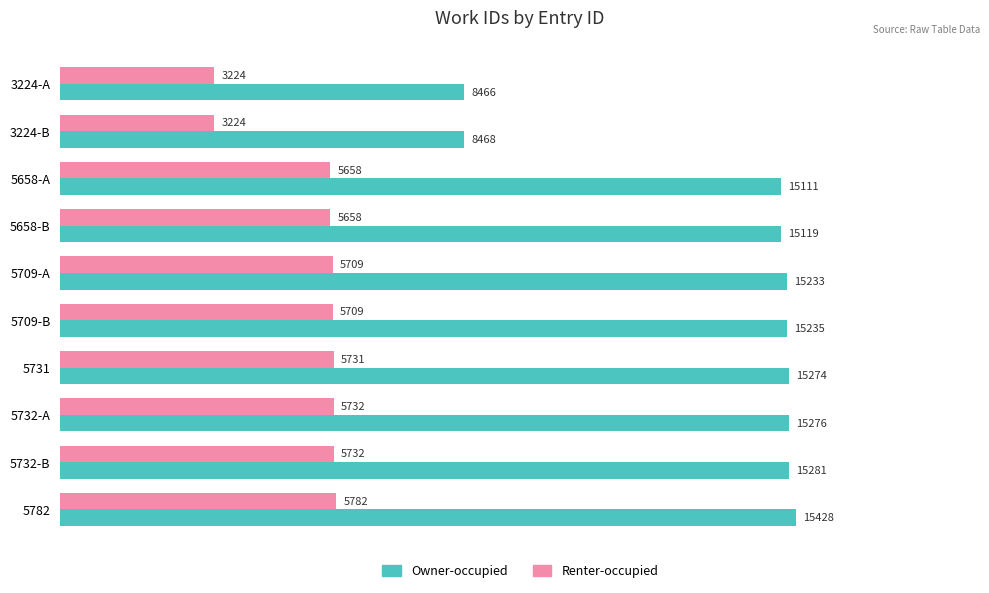

What is the difference between the highest and lowest values at 3224-A?

5242